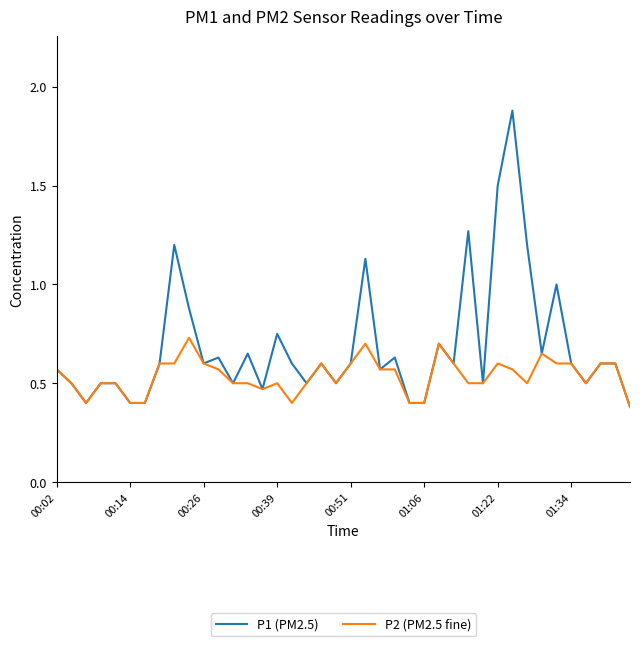

Which series has the largest total across all categories?

P1 (PM2.5)